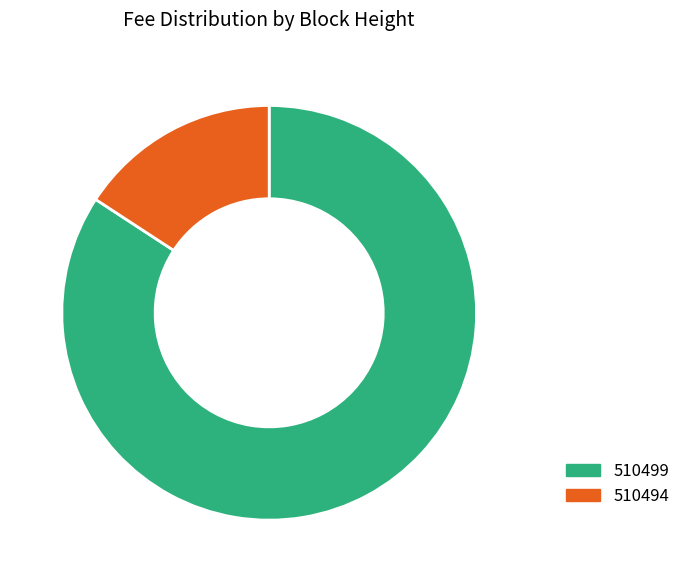

Combined, do 510494 and 510499 account for over 50%?

Yes